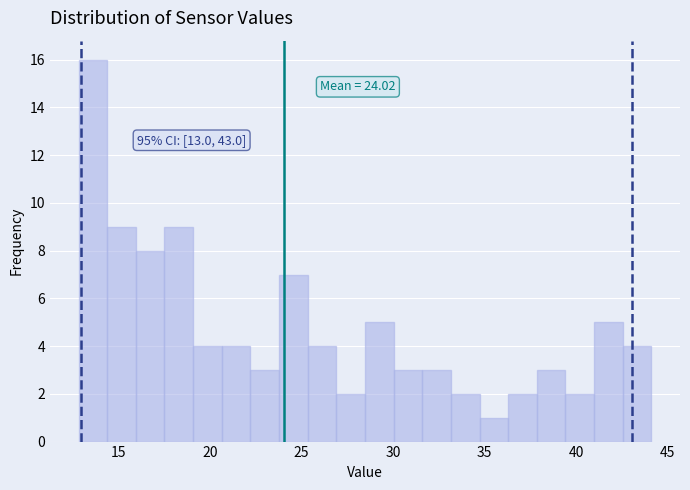

Around what value on the x-axis is the tallest bar? Give the approximate position of its centre, as read against the axis.

13.5